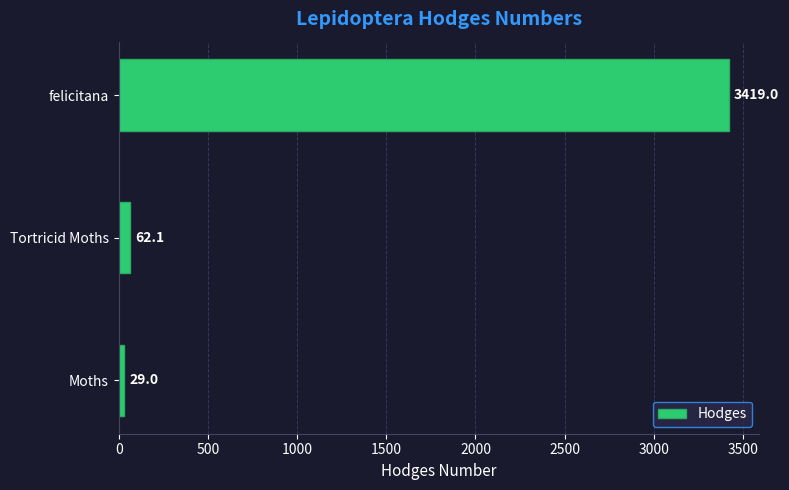

At which label is the value closest to 1724?

Tortricid Moths